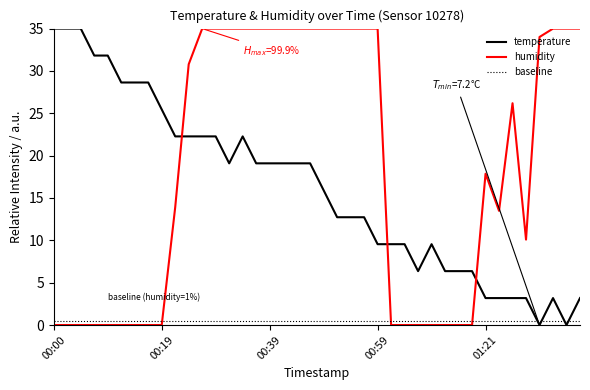

What are all the series names shown in the legend?

temperature, humidity, baseline